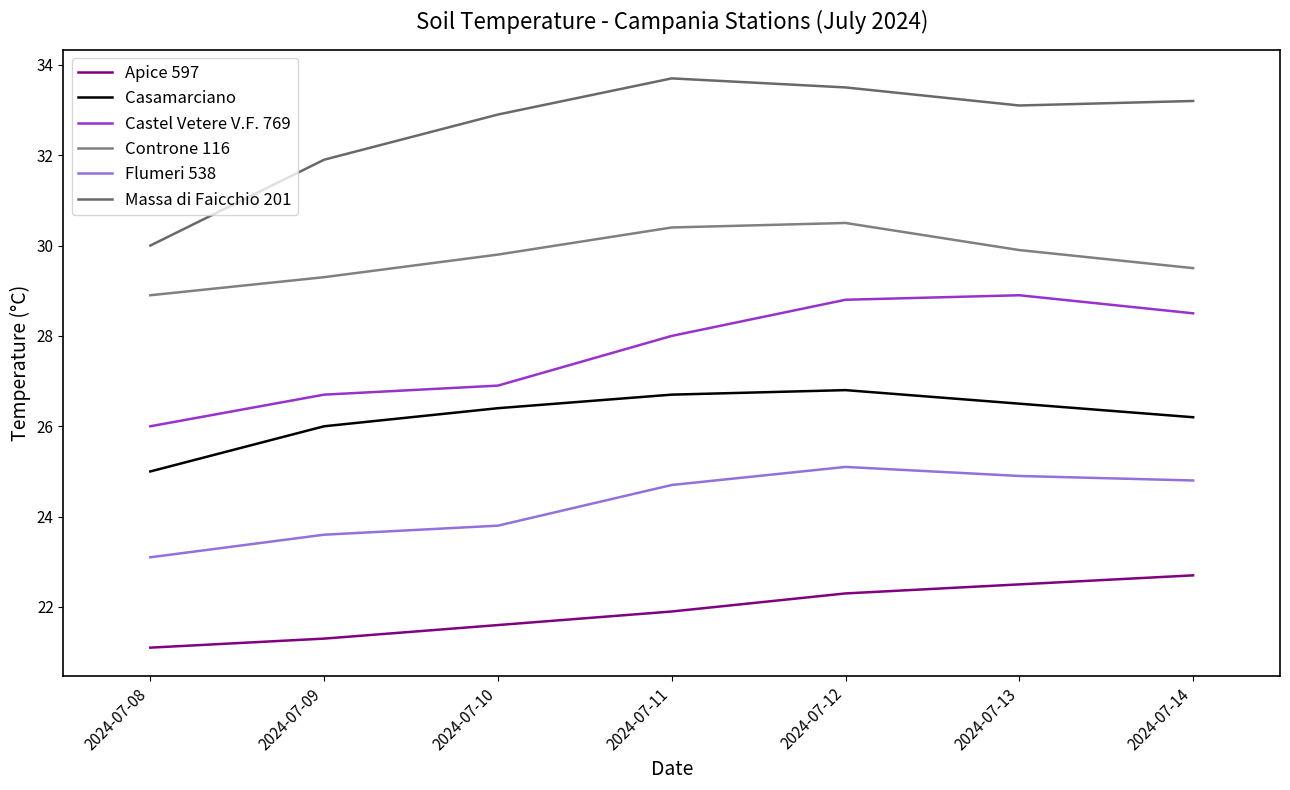

Where is the first local maximum for Casamarciano?

2024-07-12